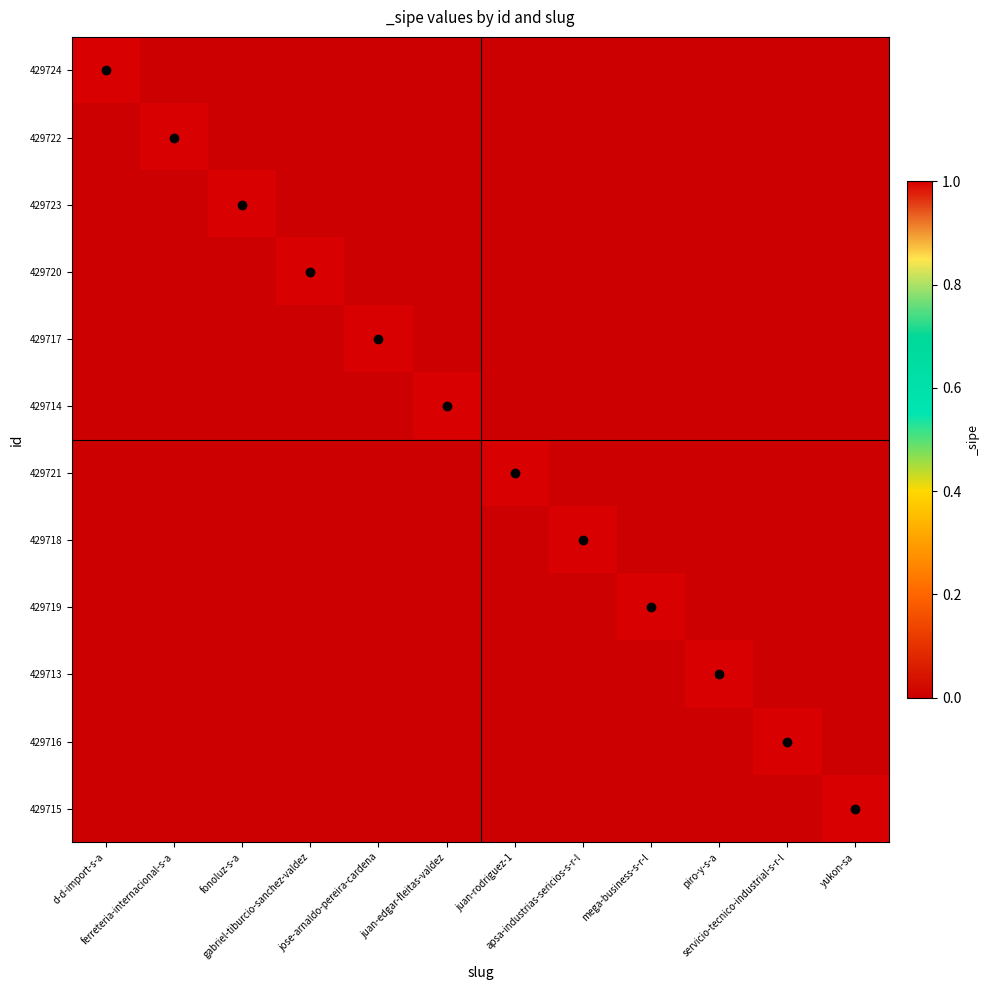

At how many categories does at least one series exceed 0?

12